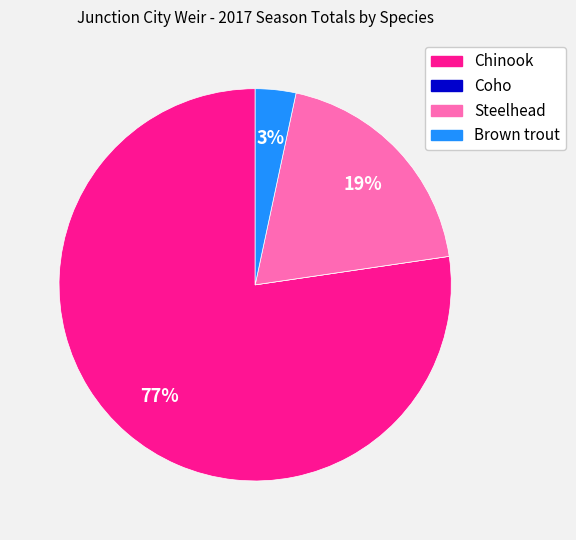

Is there a majority slice in this chart?

Yes